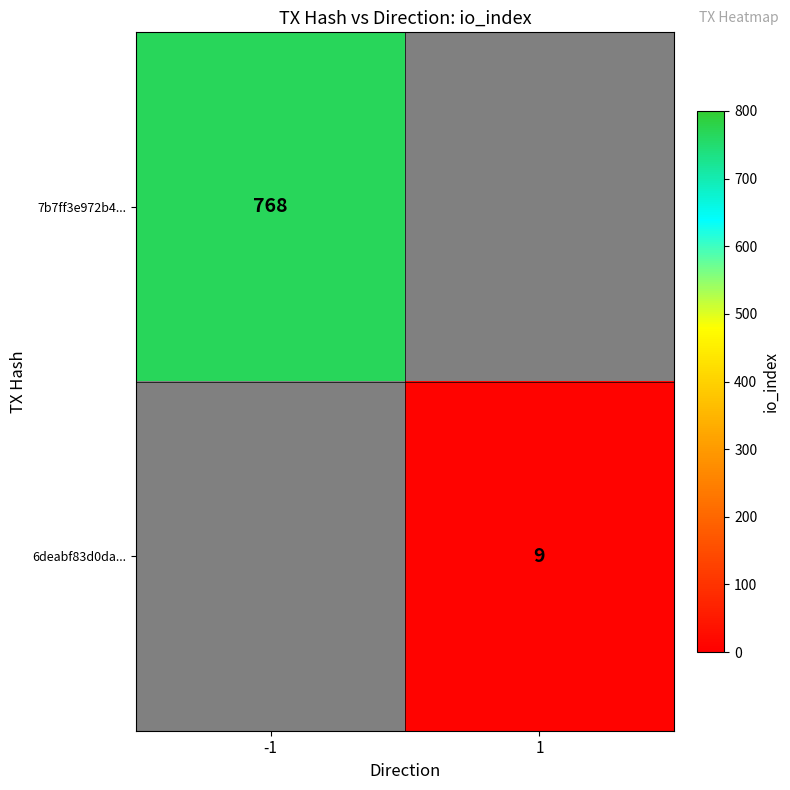

The value of 7b7ff3e972b4... at -1 is 1297. True or false?

False